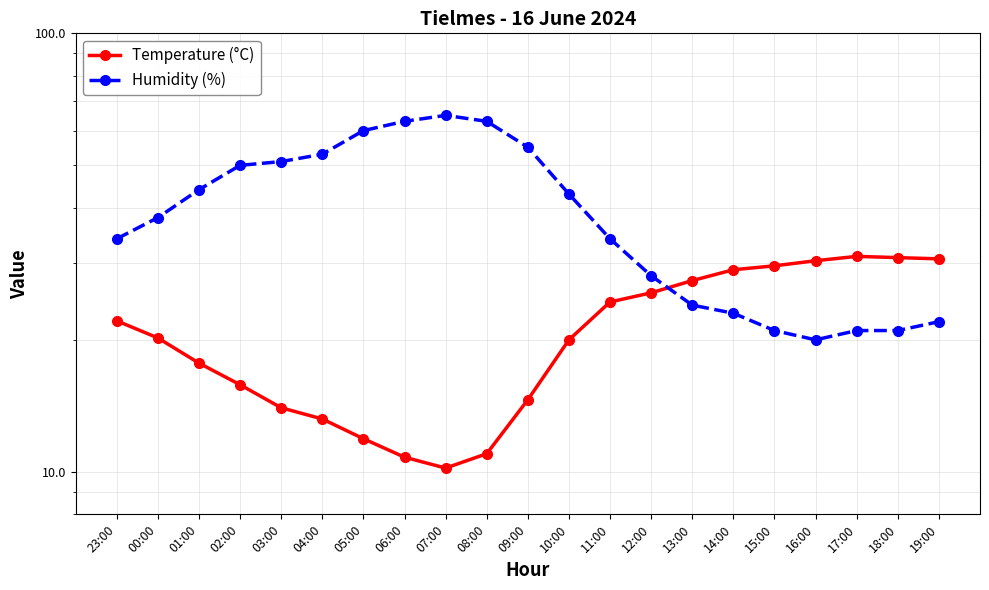

At which label is Temperature (°C) closest to 20?

10:00